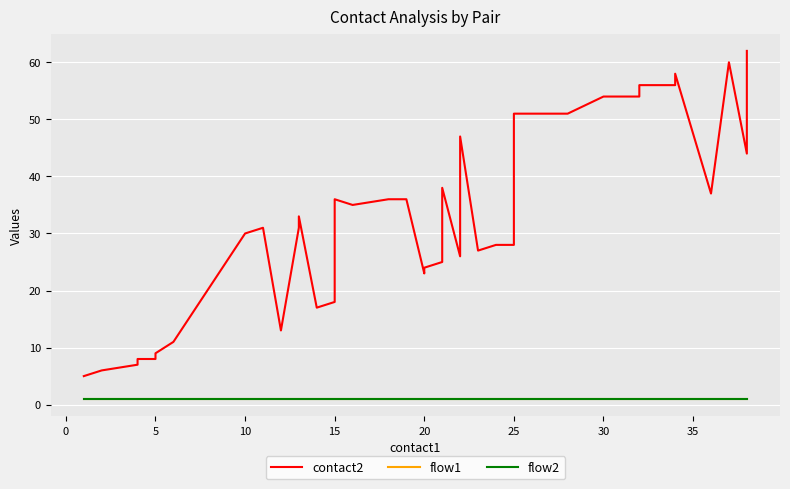

True or false: flow2 has more than 0 interior local peaks.

False